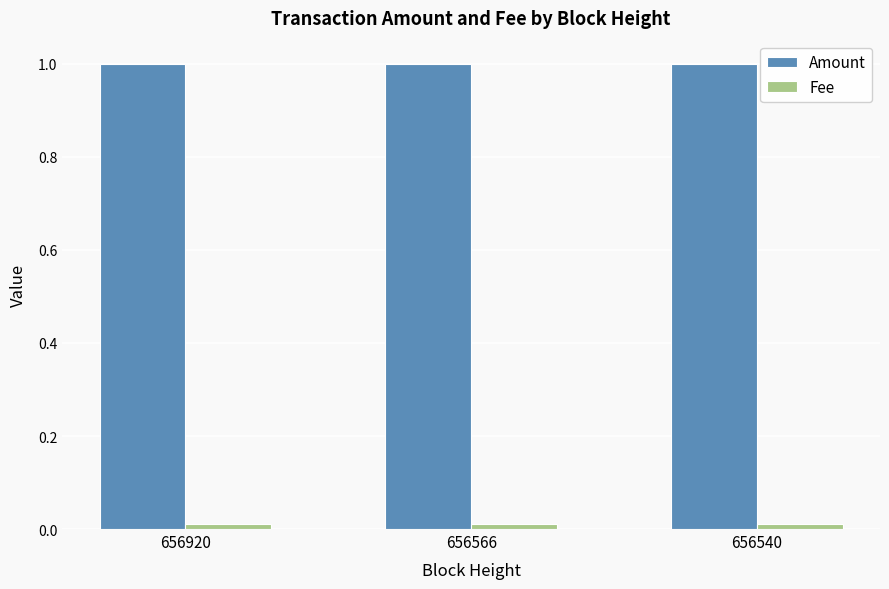

True or false: Amount has a value of 1.0 at 656540.

True